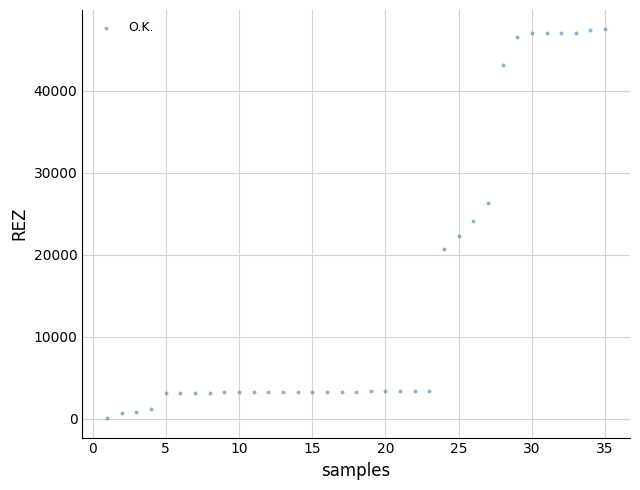

What is the range of X values (max minus min)?

34